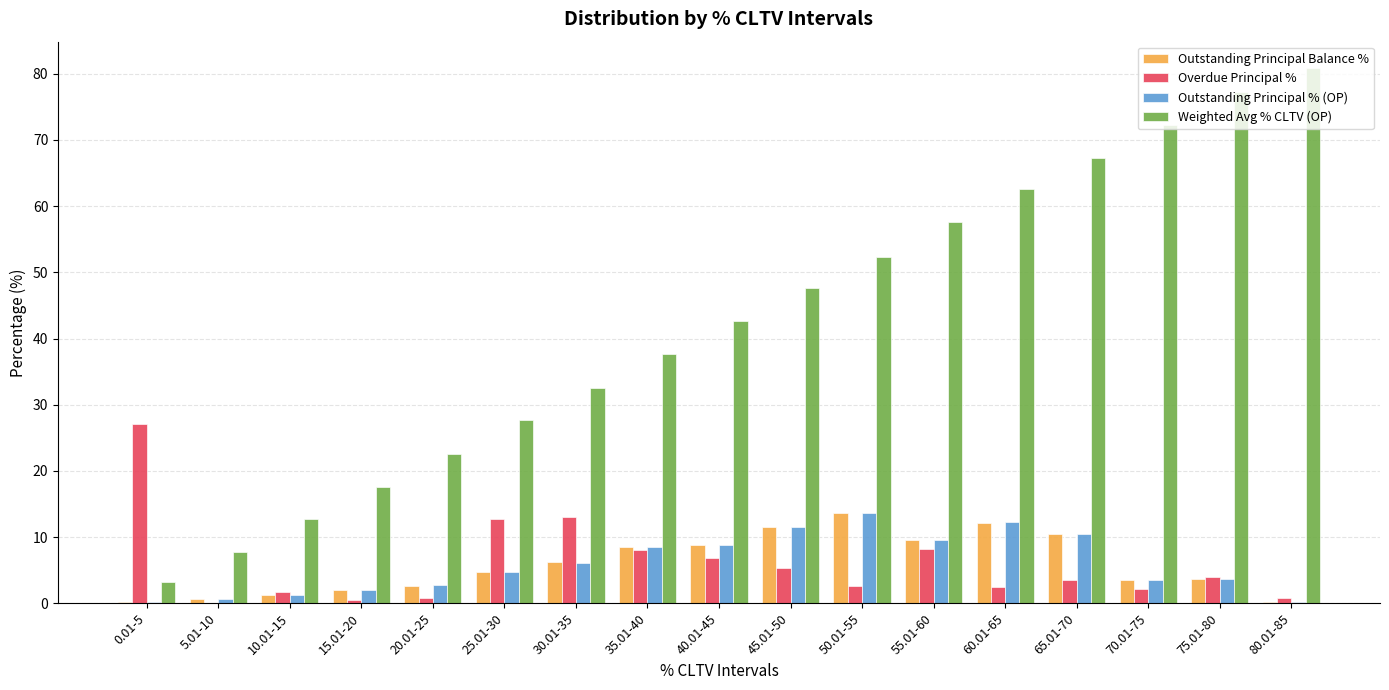

What is the sum of all Outstanding Principal % (OP) values?

100.0